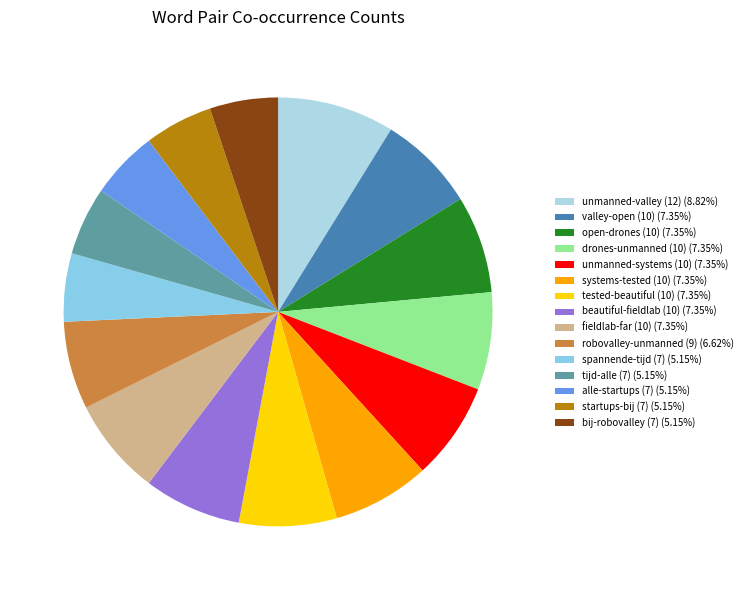

The bij-robovalley (7) slice represents 17% of the pie. True or false?

False